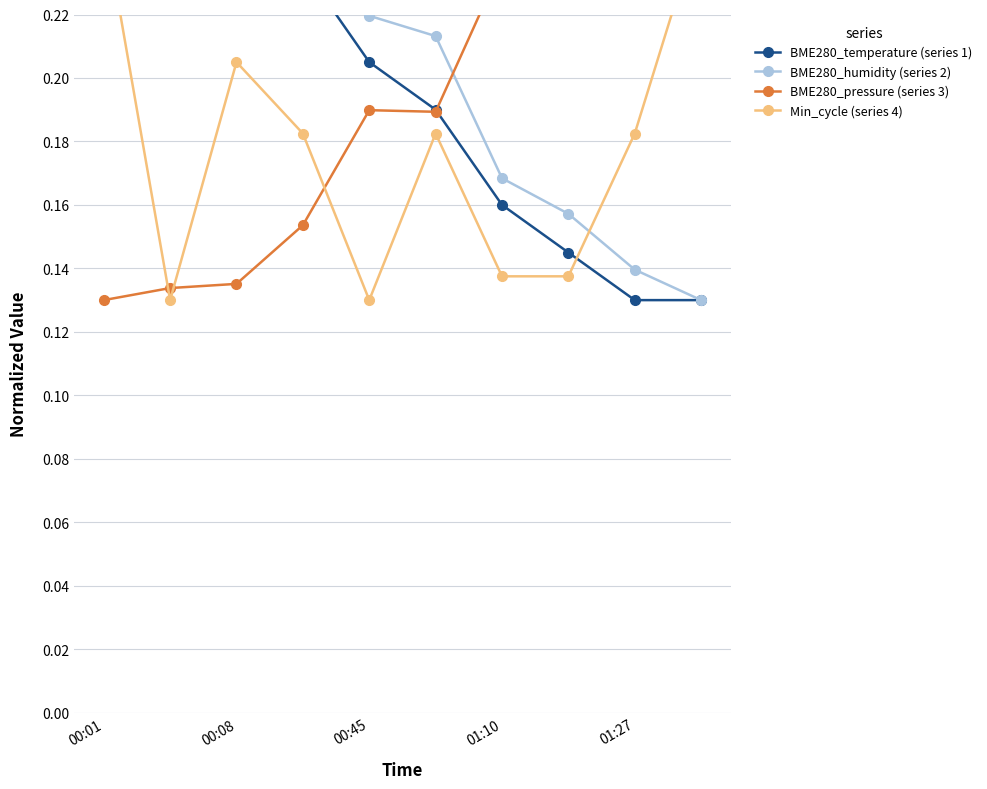

Is the value of BME280_temperature (series 1) at 00:45 greater than the value of BME280_pressure (series 3) at 01:10?

No